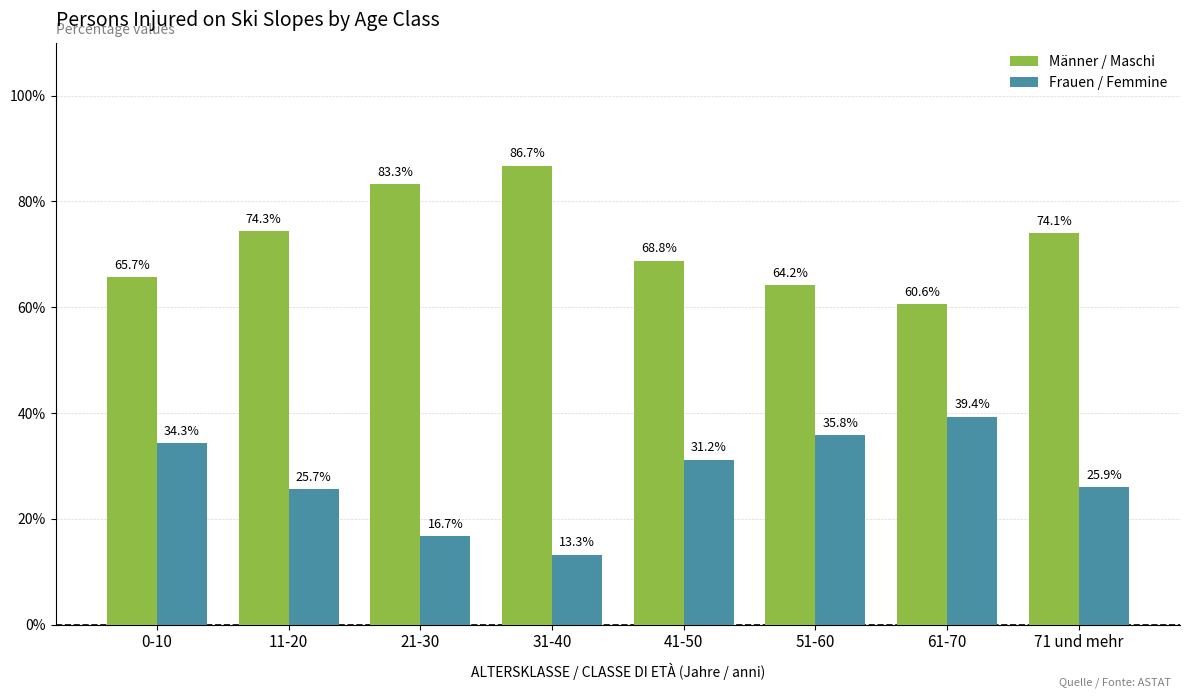

What are all the series names shown in the legend?

Männer / Maschi, Frauen / Femmine